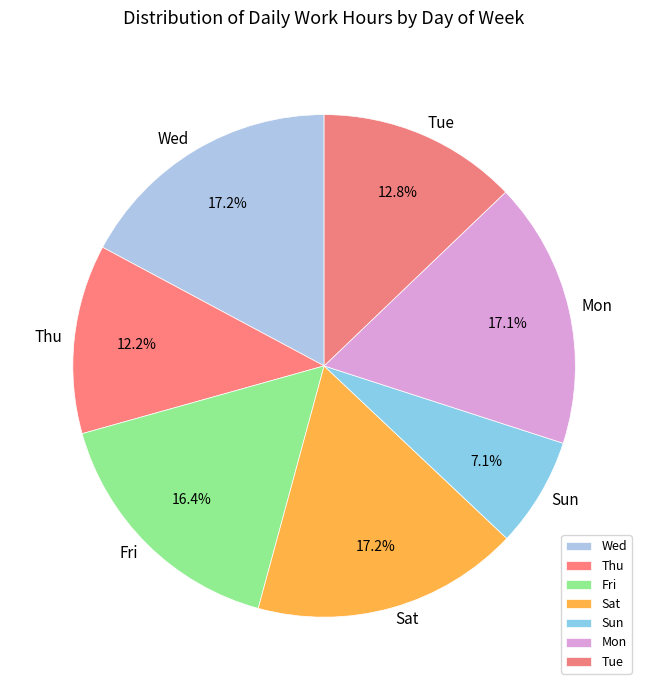

Count the number of slices in the pie.

7